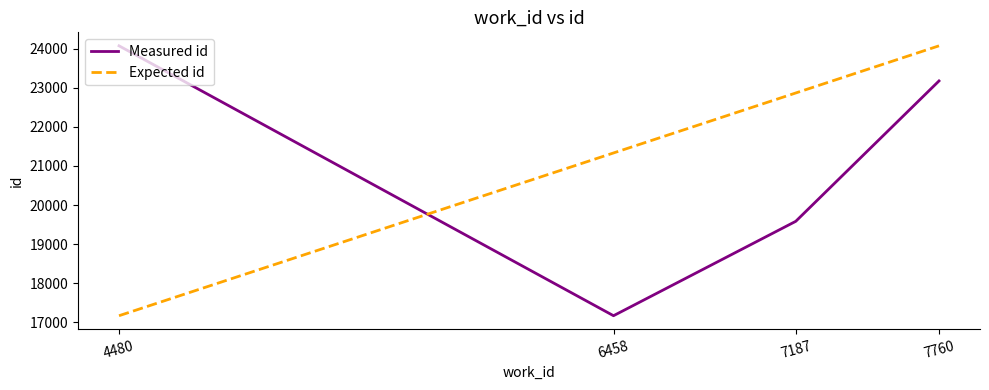

True or false: Expected id has more than 0 points higher than both neighbors.

False